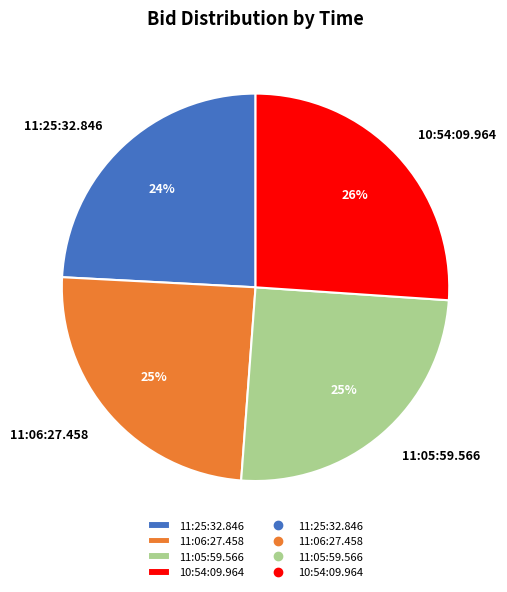

To the nearest percent, what is the combined percentage of 11:25:32.846 and 11:05:59.566?

49%